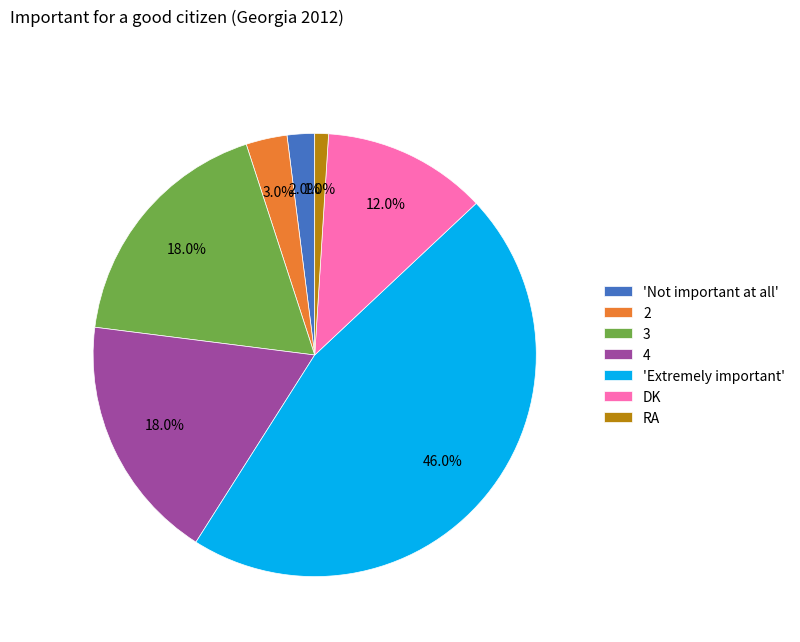

To the nearest percent, what portion does 4 represent?

18%